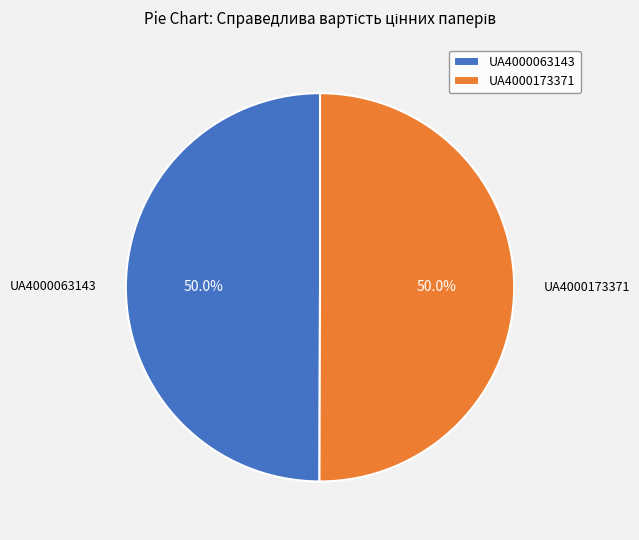

How many segments does this pie chart have?

2